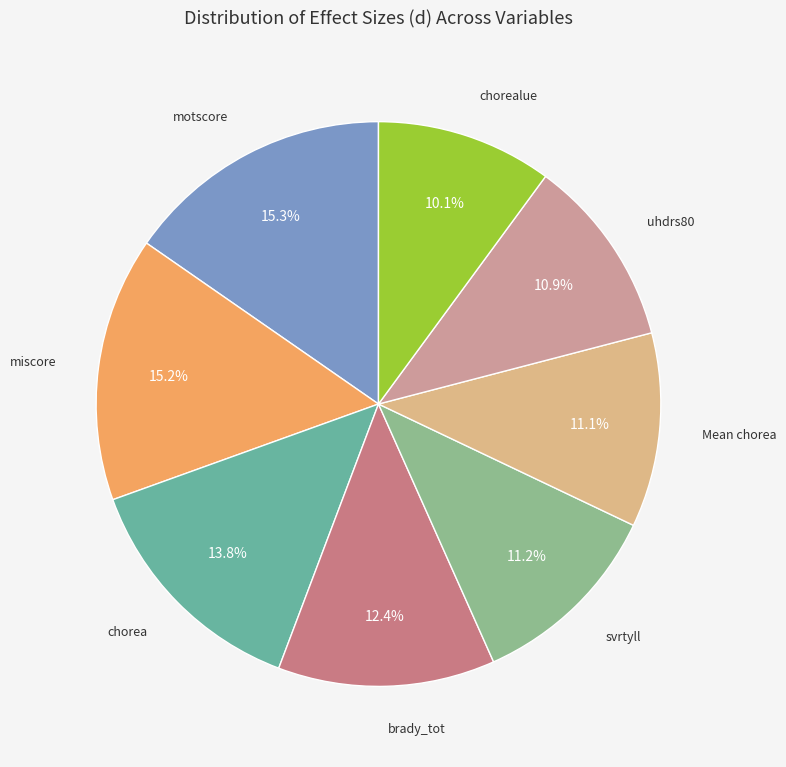

What is the ratio of the value at uhdrs80 to the value at chorea?

0.8